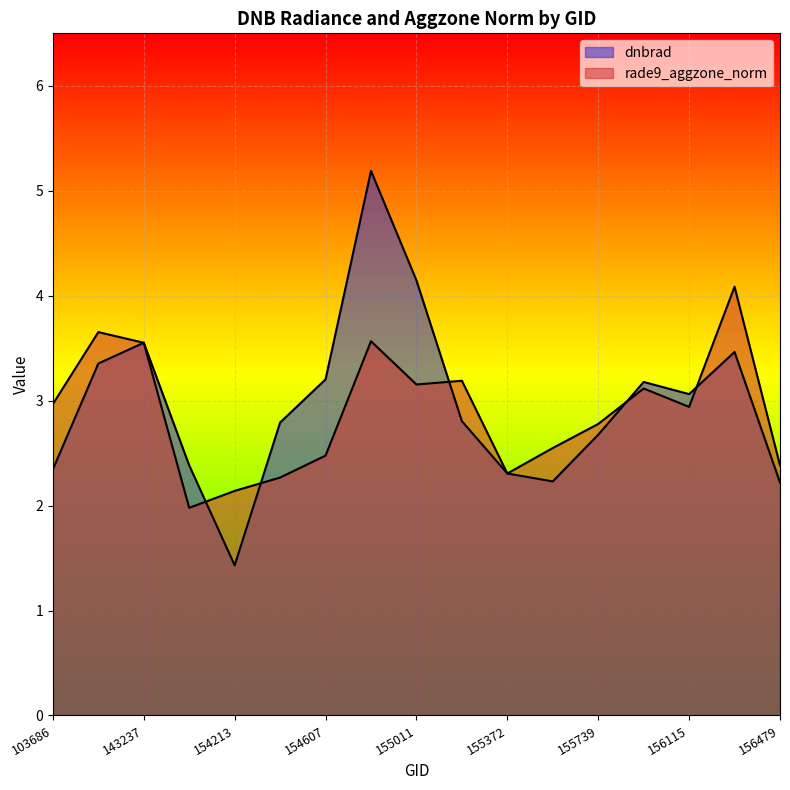

At which label does dnbrad first exceed 2?

103686